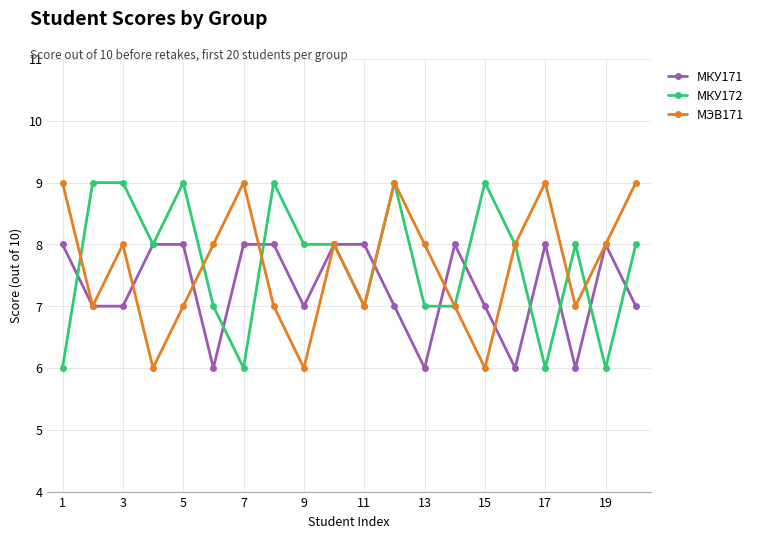

What is the sum of all МКУ172 values?

154